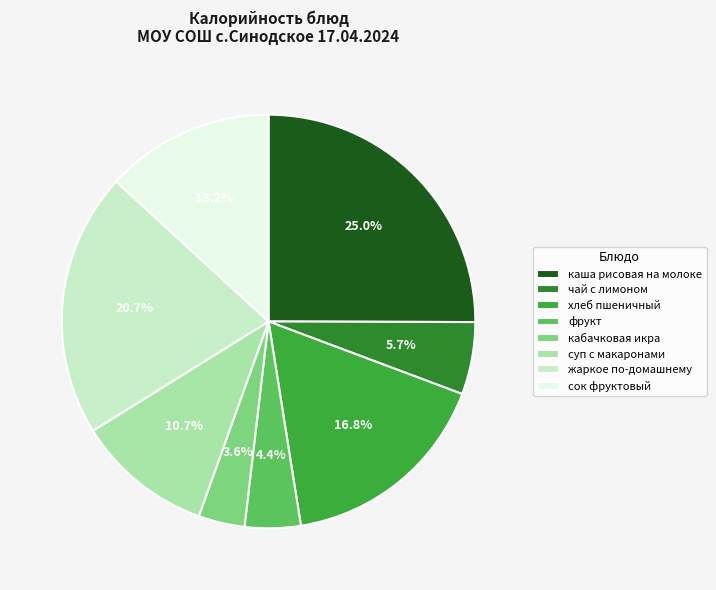

Which category has the smallest portion of the pie?

кабачковая икра